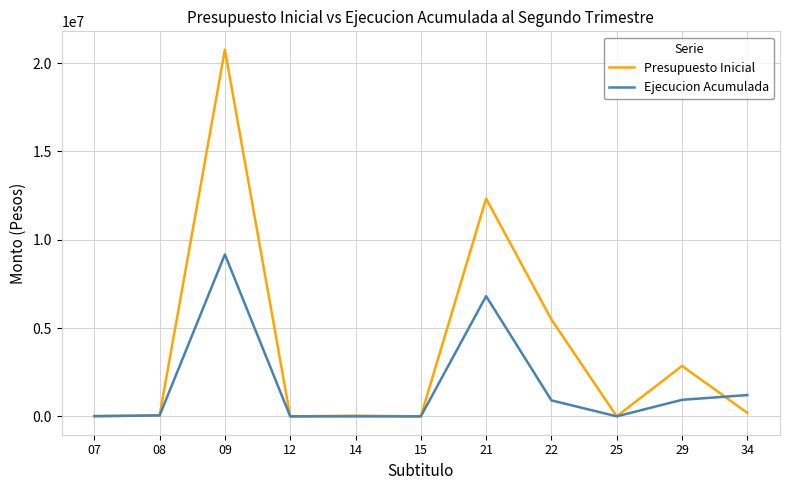

At which category is the sum across all series the highest?

09